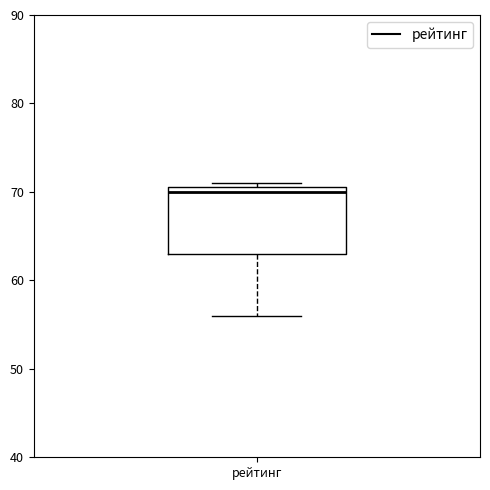

Where does the median line of the box for рейтинг sit on the y-axis? The values are not printed on the chart, so give them approximately, as read against the axis.

70